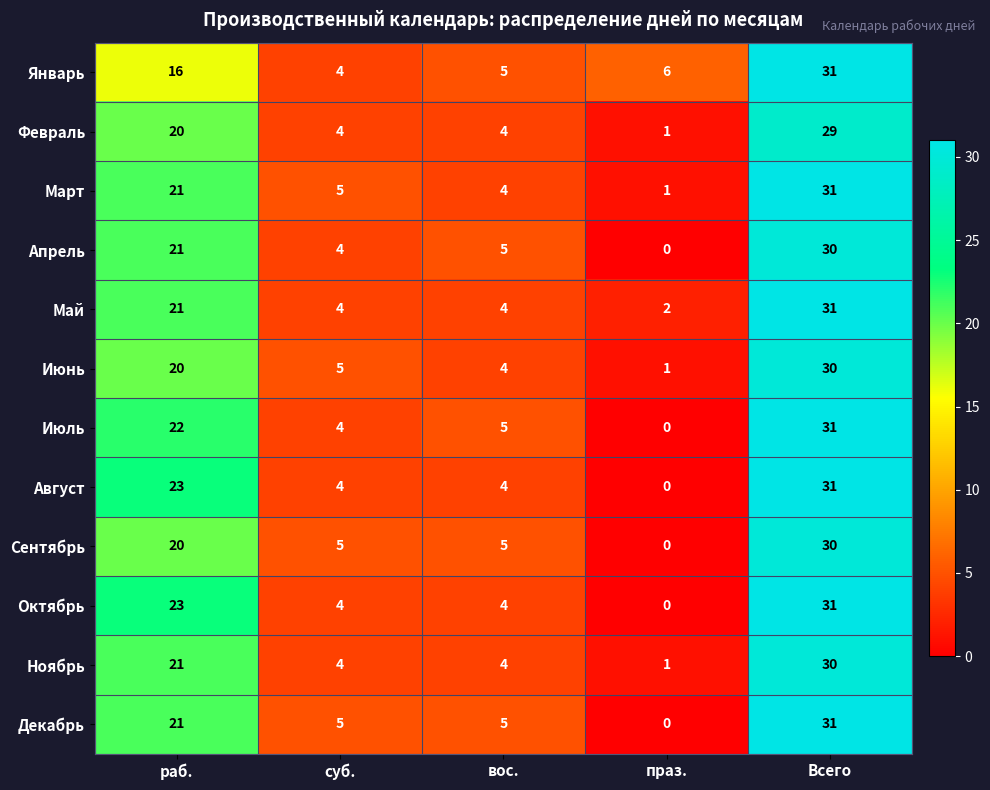

List the labels in order of Июнь value, smallest first.

праз., вос., суб., раб., Всего